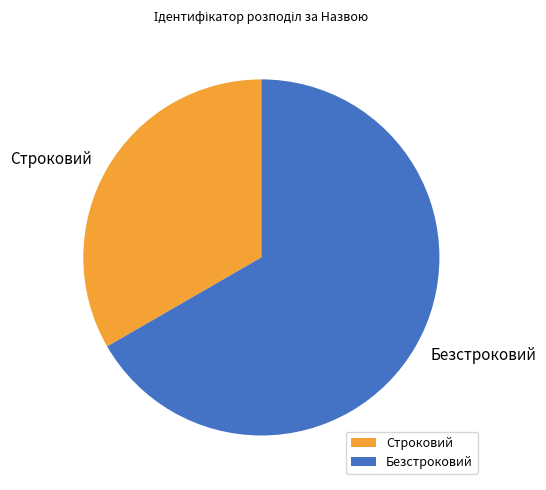

How many slices are in this pie chart?

2